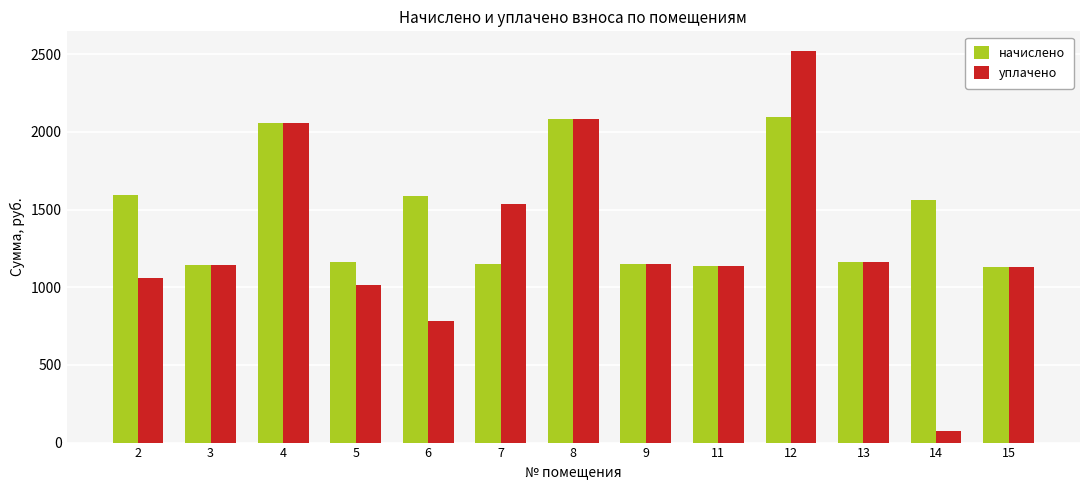

What is the value of the уплачено bar at the 12th from the left?

77.0